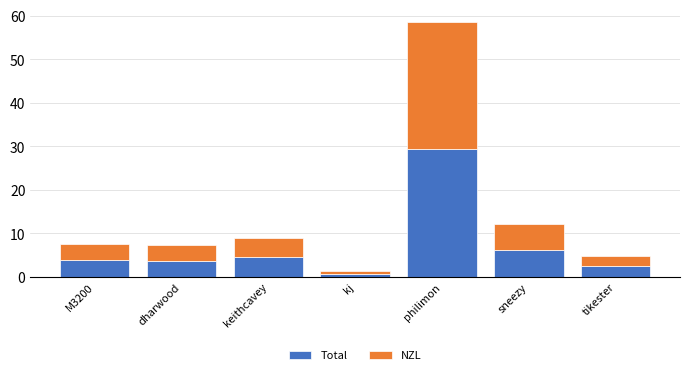

What is the sum of the Total values at tikester and dharwood?

6.0